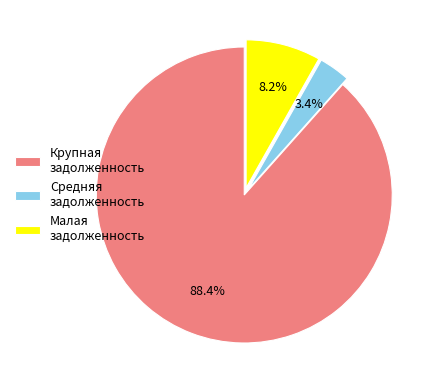

What portion of the pie excludes Крупная задолженность?

11.6%